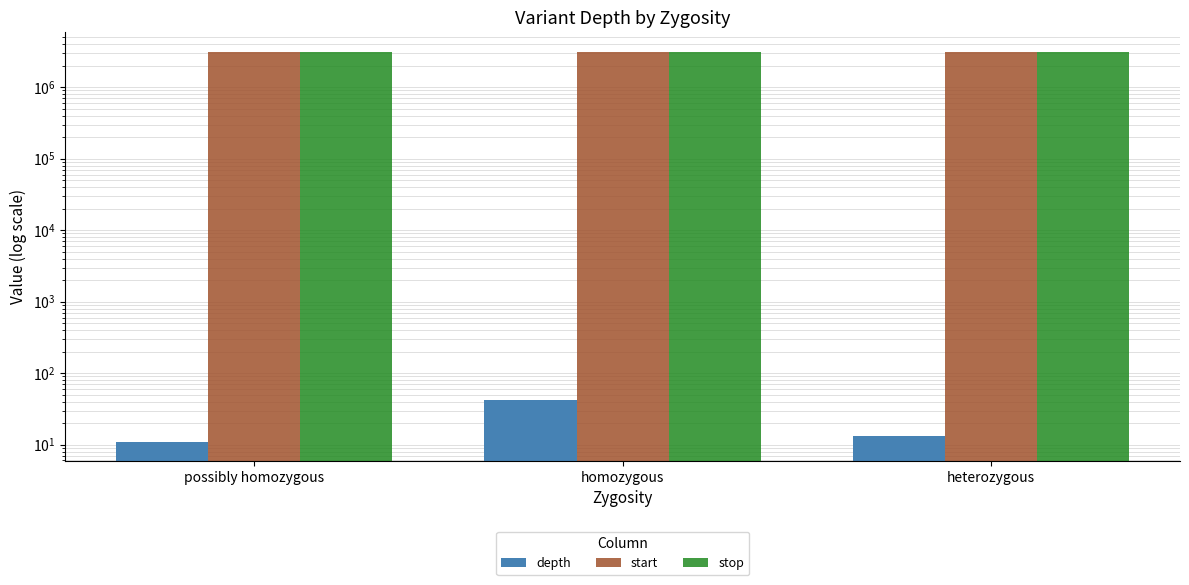

What is the label of the 2nd bar from the left?

homozygous